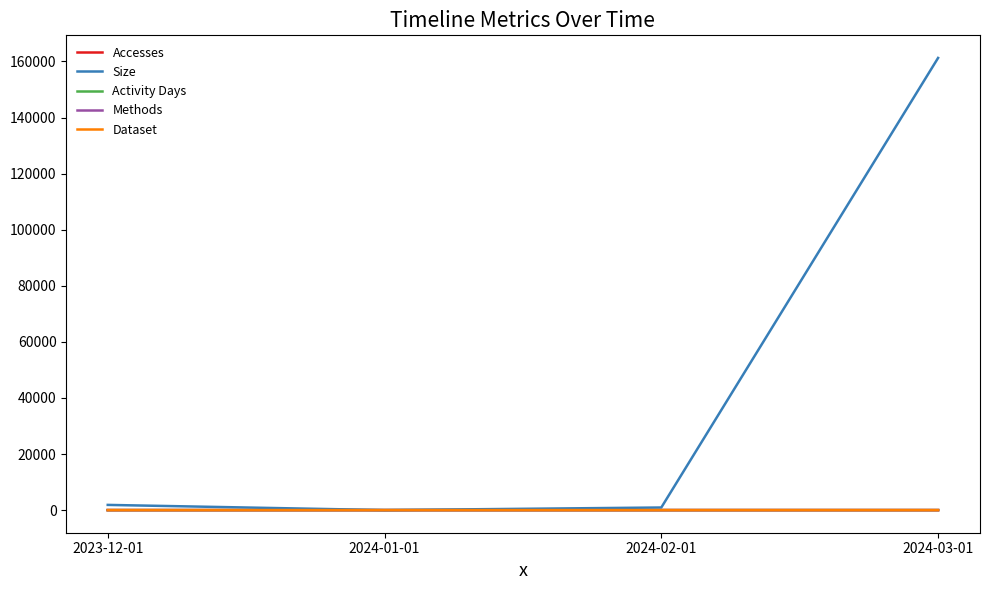

How many values in Accesses are above zero?

3